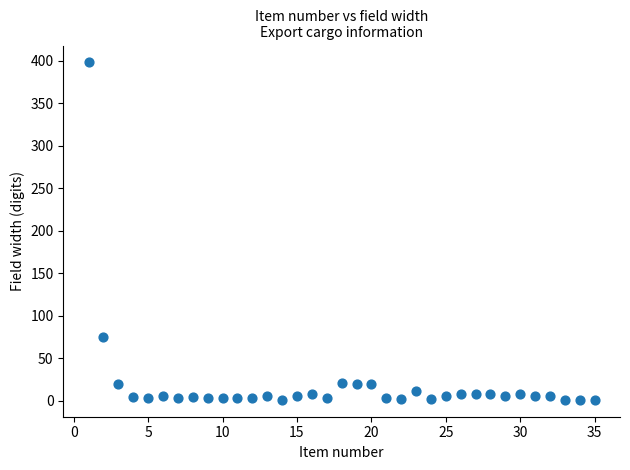

What is the range of Y values (max minus min)?

397